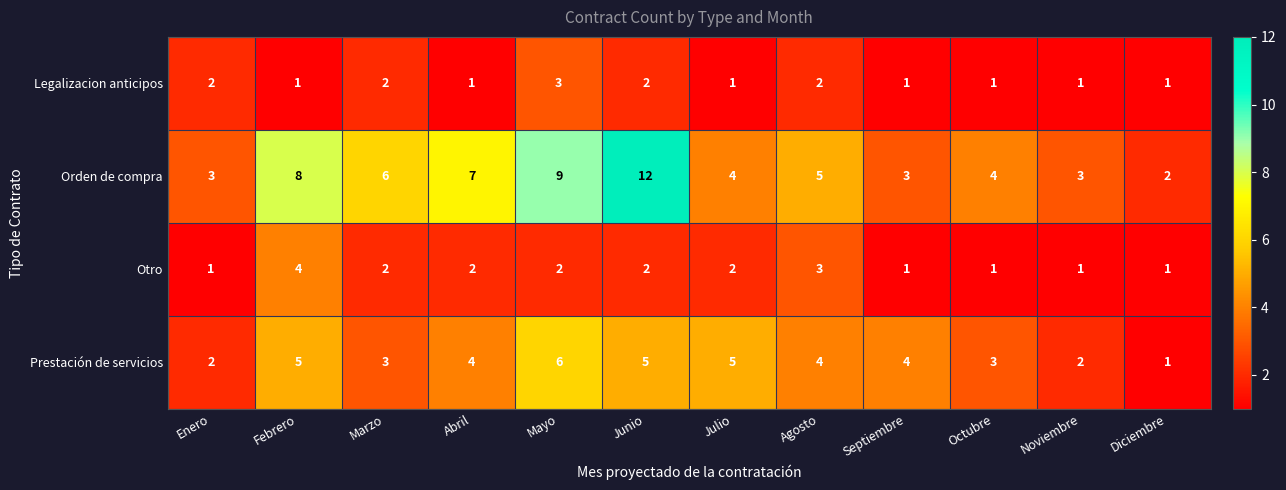

Is the value of Legalizacion anticipos at Octubre greater than the value of Prestación de servicios at Agosto?

No